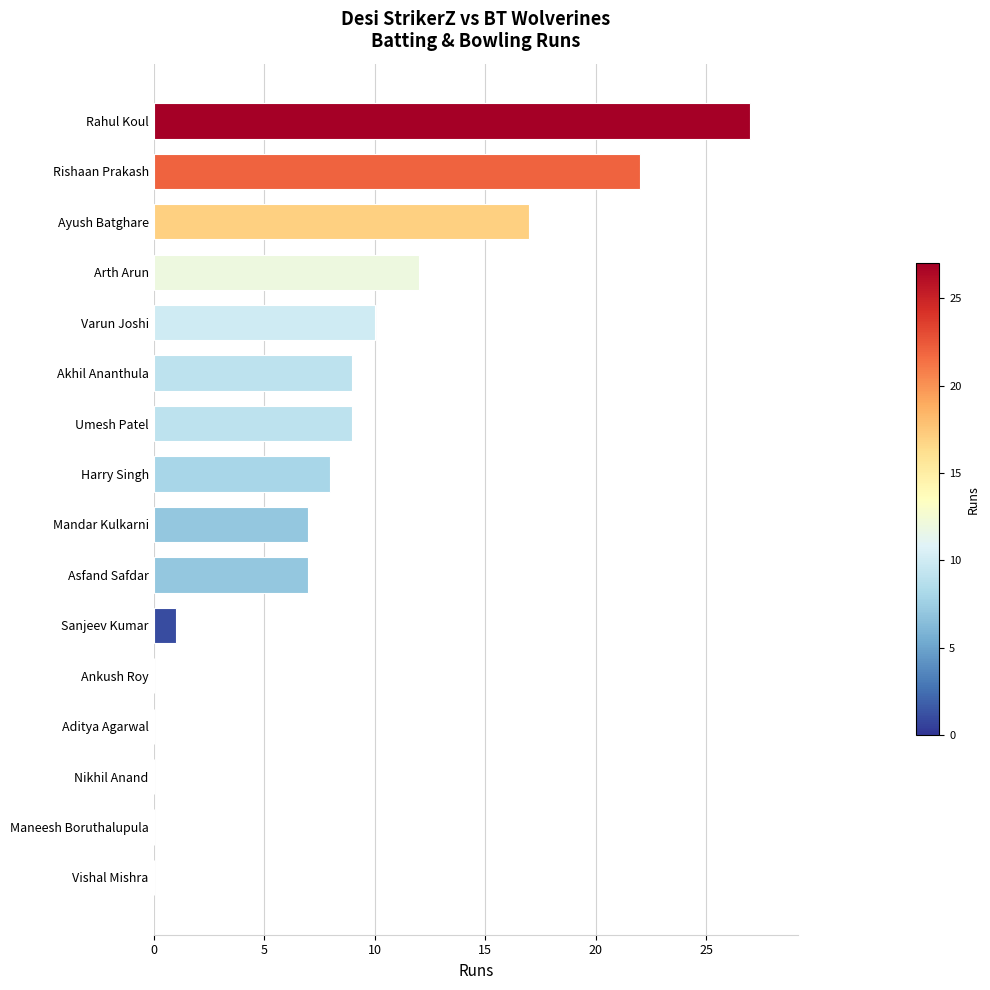

Which category has the highest value across all series?

Rahul Koul